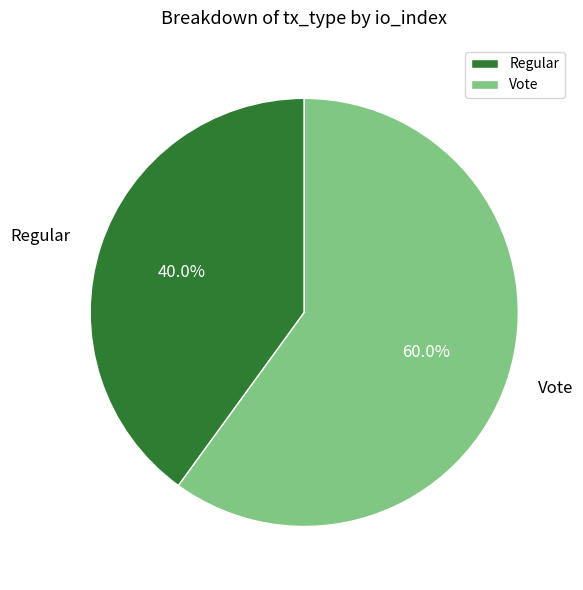

What percentage is the Regular slice, to the nearest percent?

40%